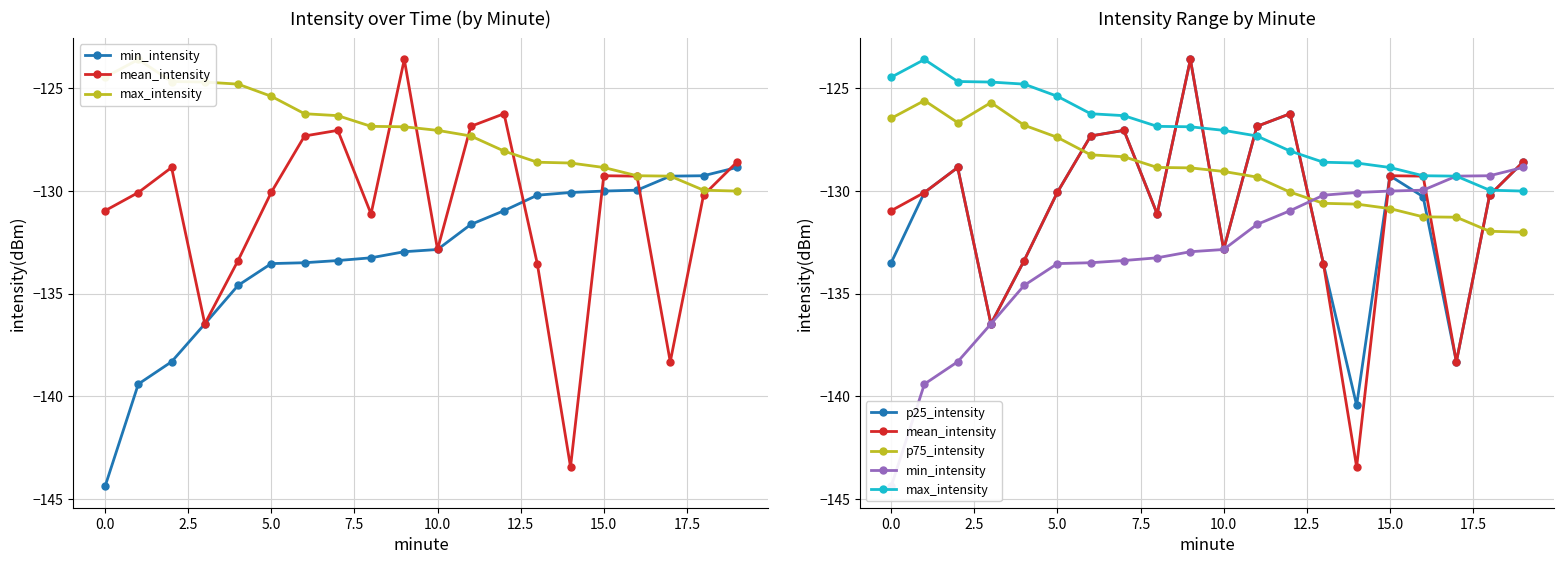

The p25_intensity series shows -138.3 at 17. True or false?

True